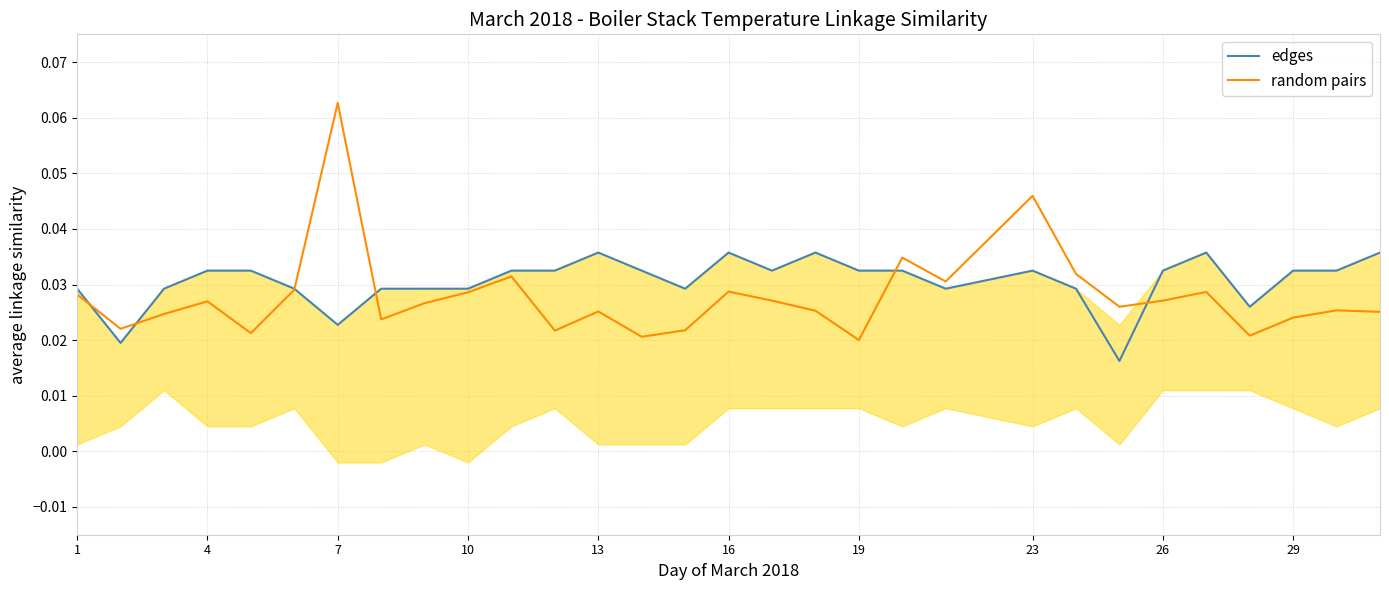

True or false: edges has a value of 0.1 at 29.

False